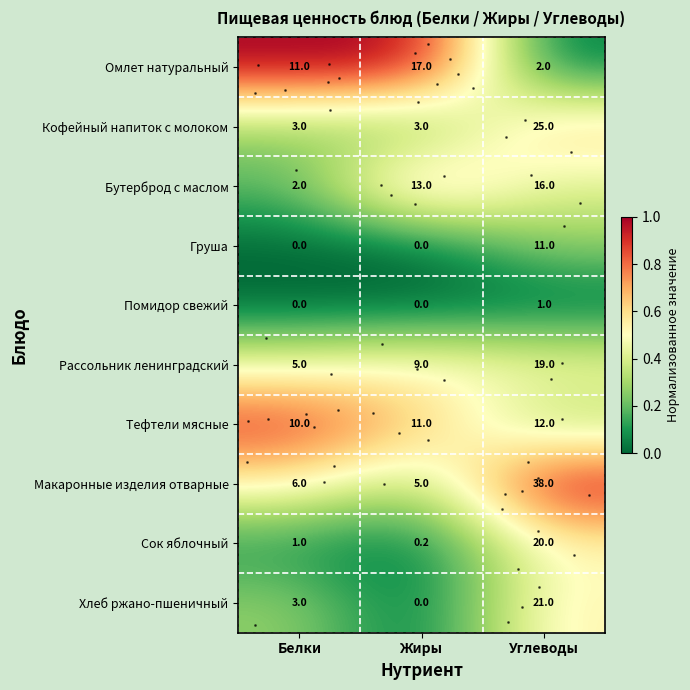

Is it true that Рассольник ленинградский equals 19.0 at Углеводы?

True